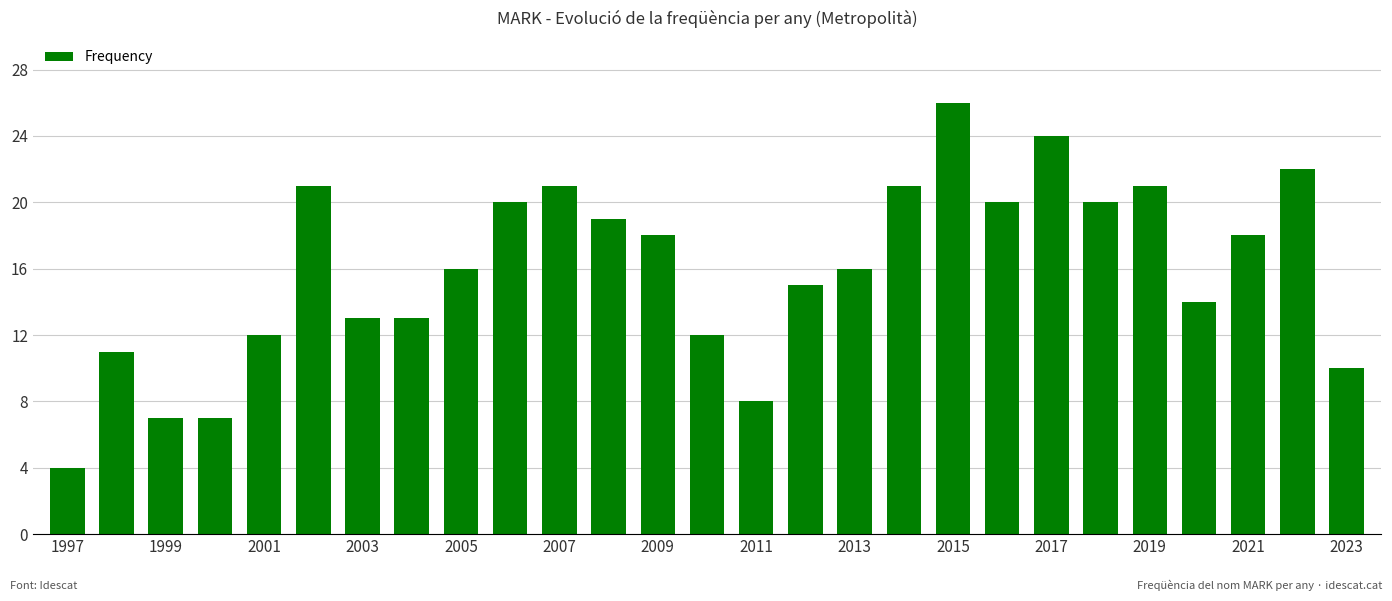

How many series are shown in this chart?

1